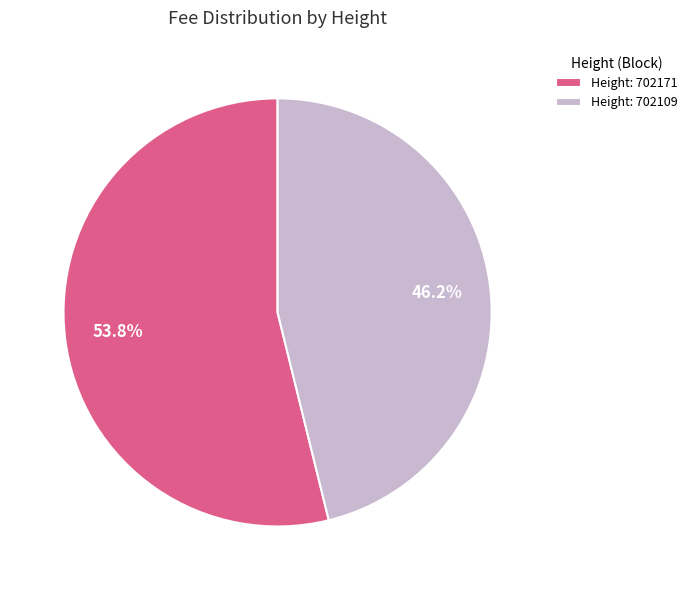

Does any single category account for the majority?

Yes